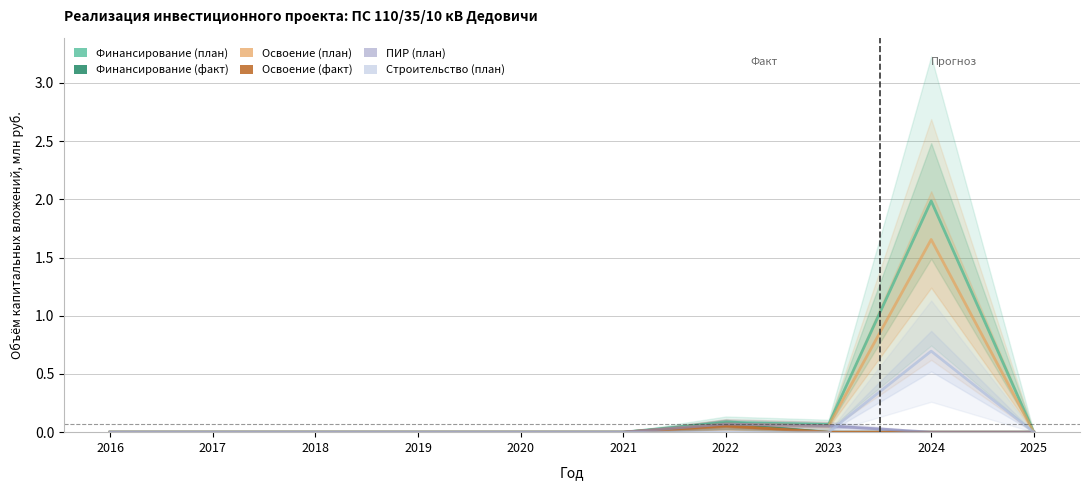

How many data points does each series have?

10